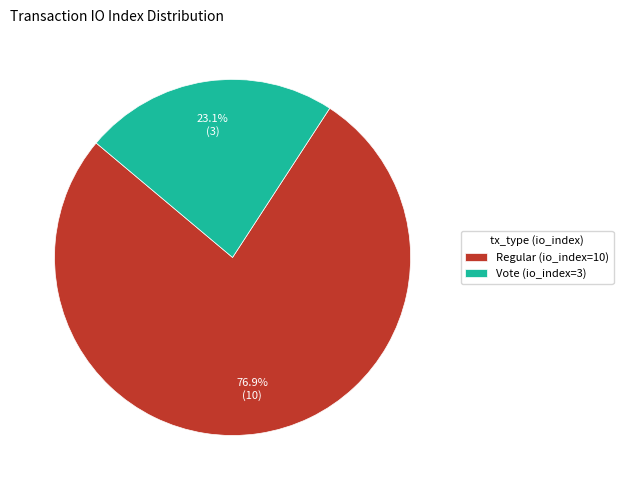

Which category accounts for the majority?

Regular (io_index=10)